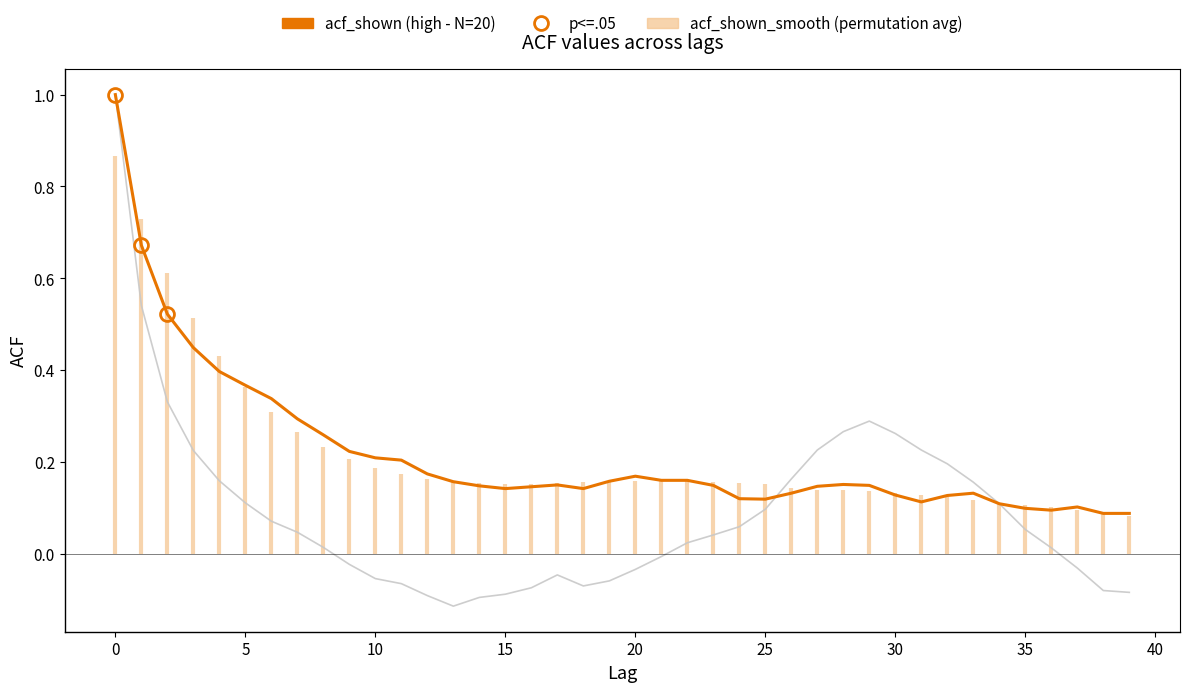

What is the sum of the acf_li (permutation avg) values at 26 and 20?

0.1